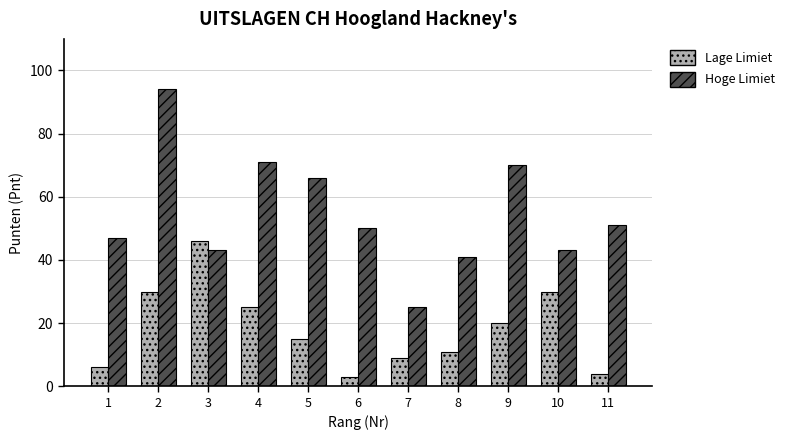

What are all the series names shown in the legend?

Lage Limiet, Hoge Limiet